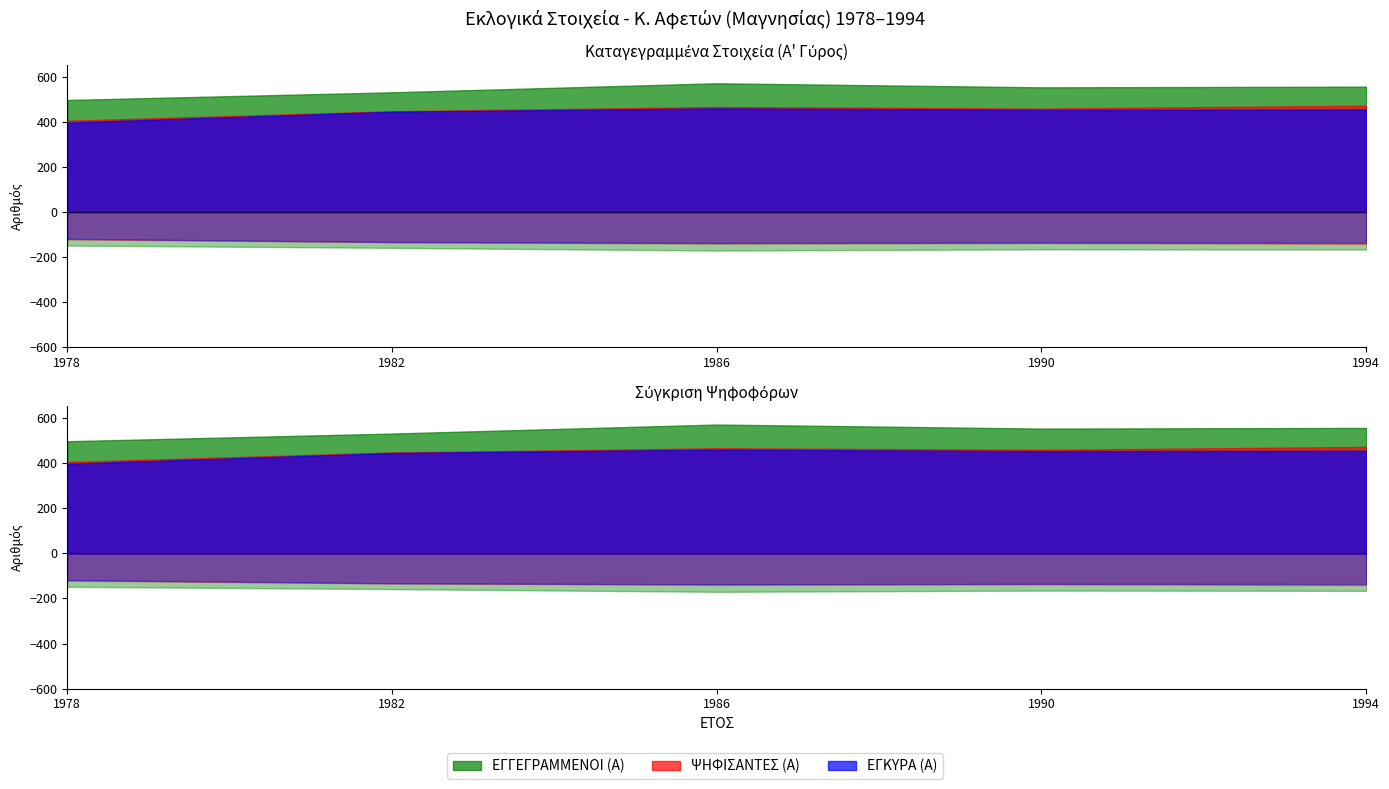

Rank the series by their maximum value, from lowest to highest.

ΕΓΚΥΡΑ (Α), ΨΗΦΙΣΑΝΤΕΣ (Α), ΕΓΓΕΓΡΑΜΜΕΝΟΙ (Α)